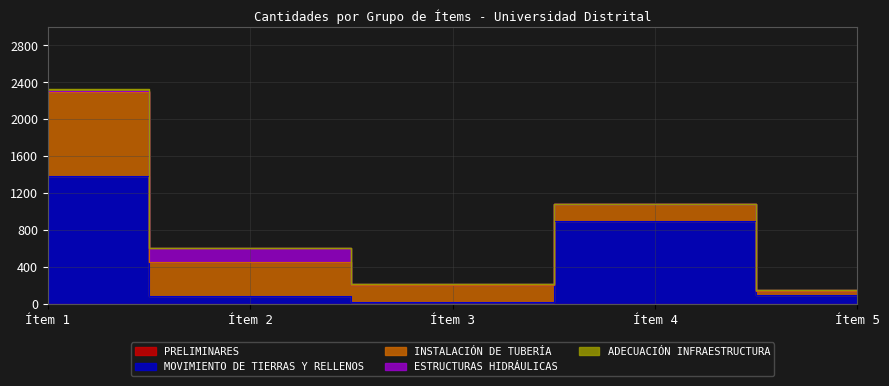

What is the average value of the ADECUACIÓN INFRAESTRUCTURA series?

4.8